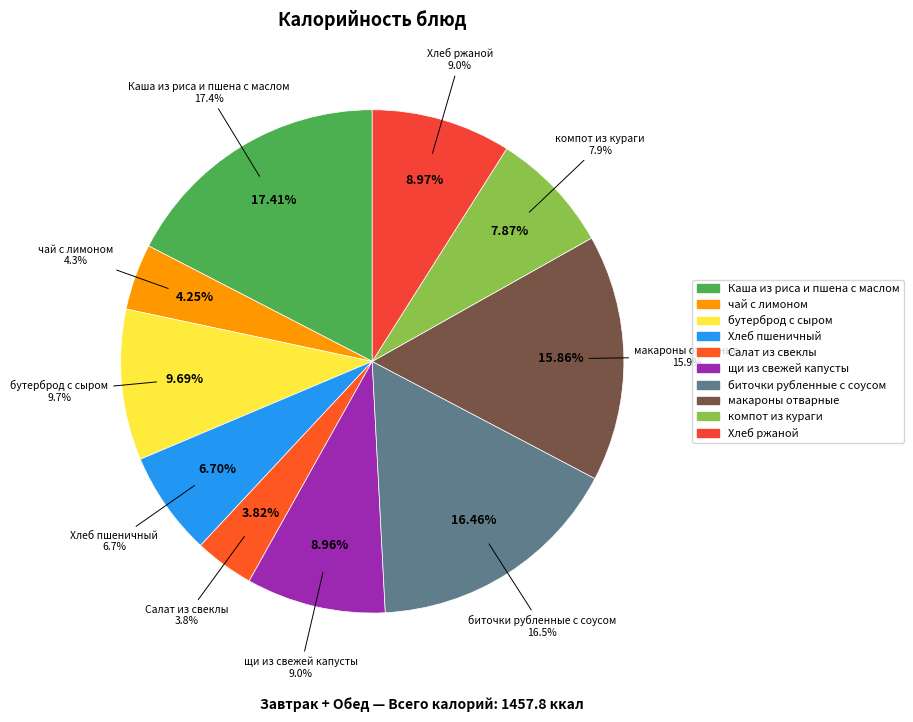

Is there a majority slice in this chart?

No